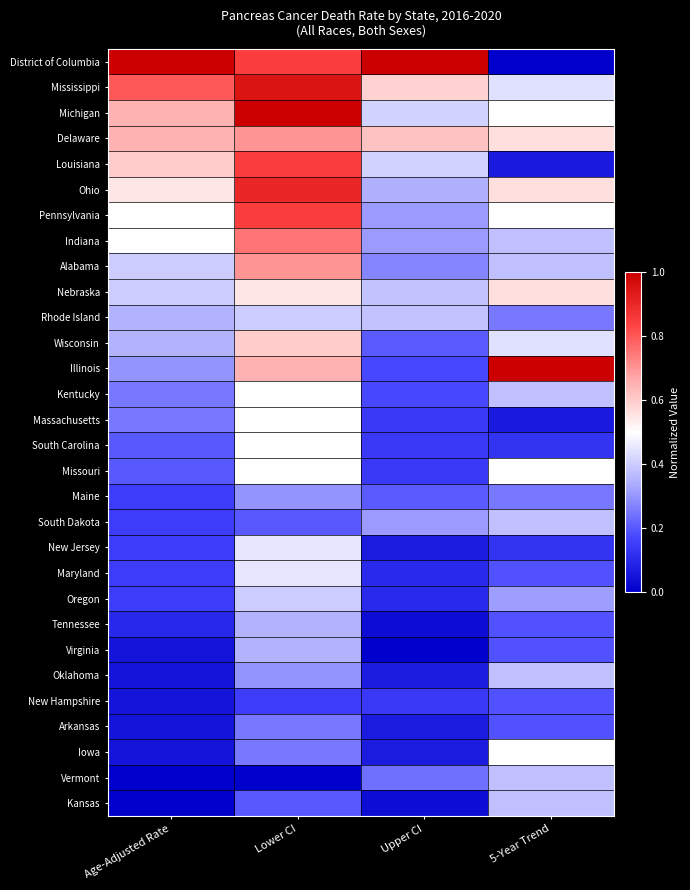

What is the spread (max minus min) of values at 5-Year Trend?

1.0